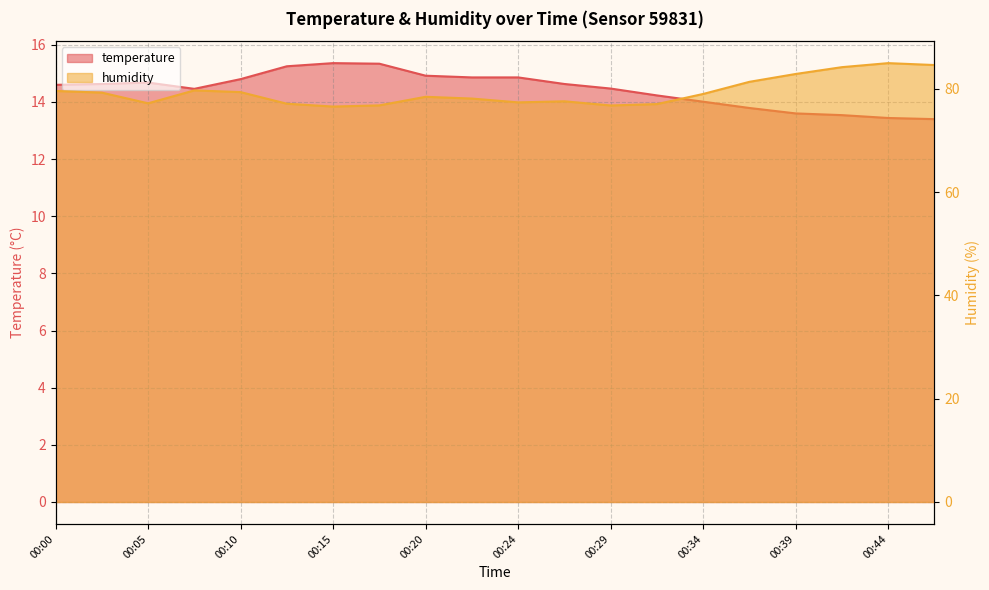

What is the difference between the maximum and second lowest values in the temperature series?

1.9